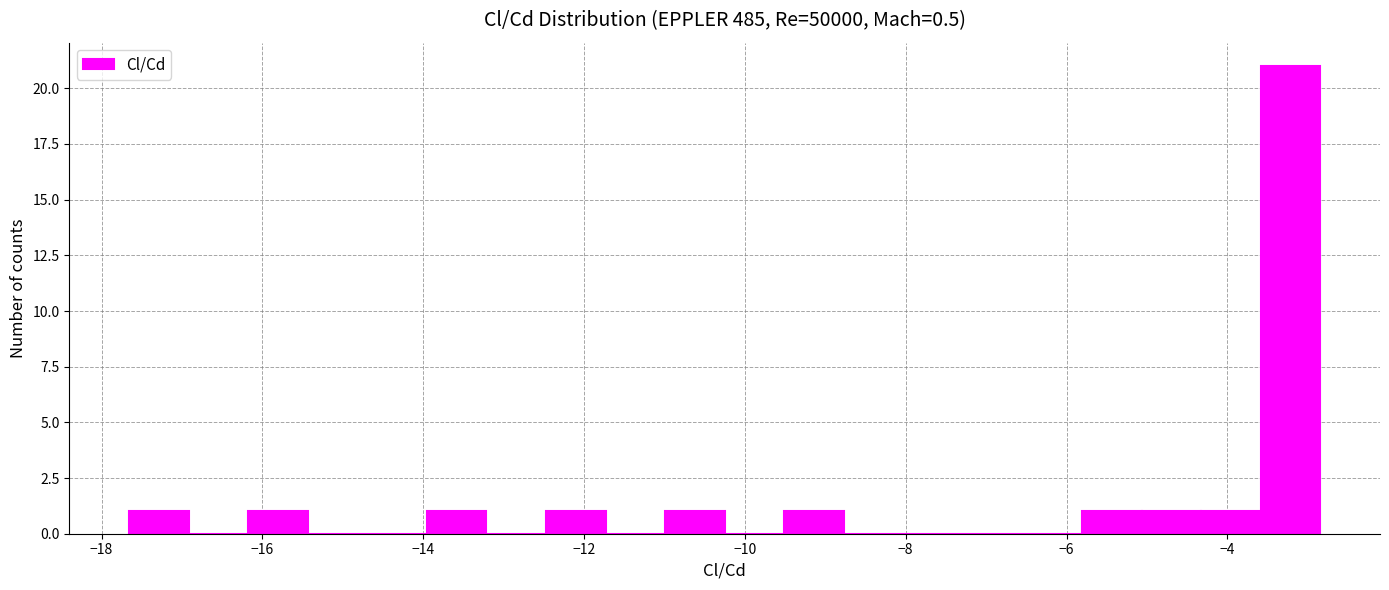

Read against the x-axis, roughly where is the centre of the tallest bar?

-3.2